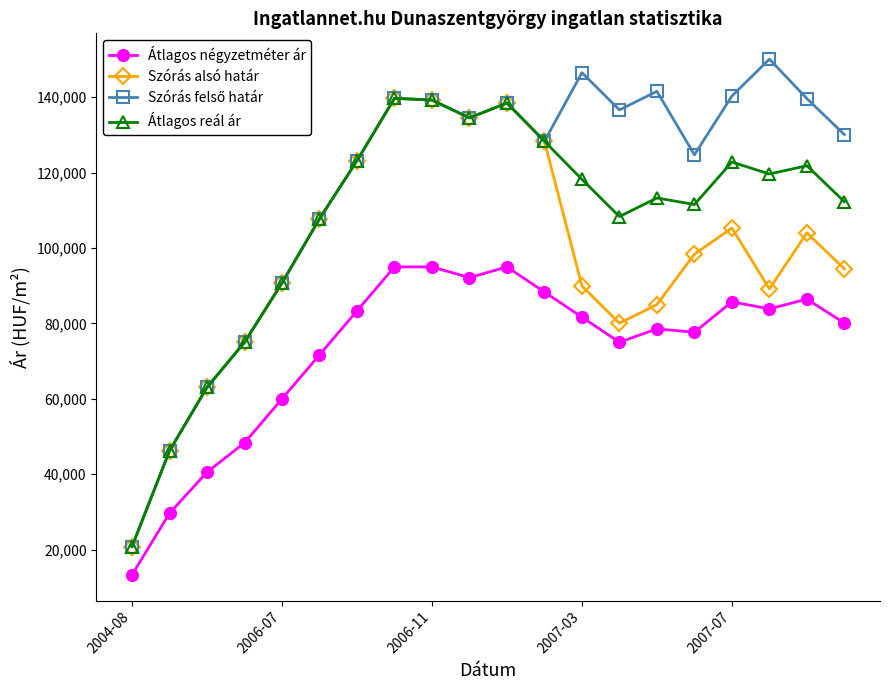

What is the maximum value shown in the chart?

150100